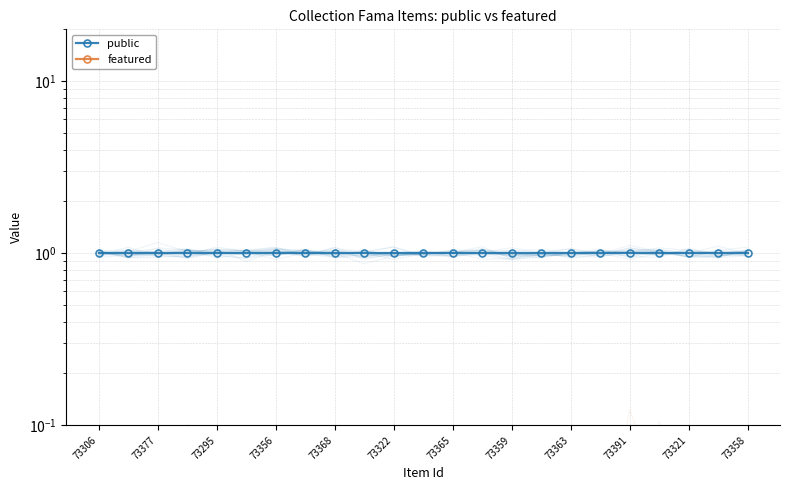

Is the value of public at 19 greater than the value of featured at 20?

Yes